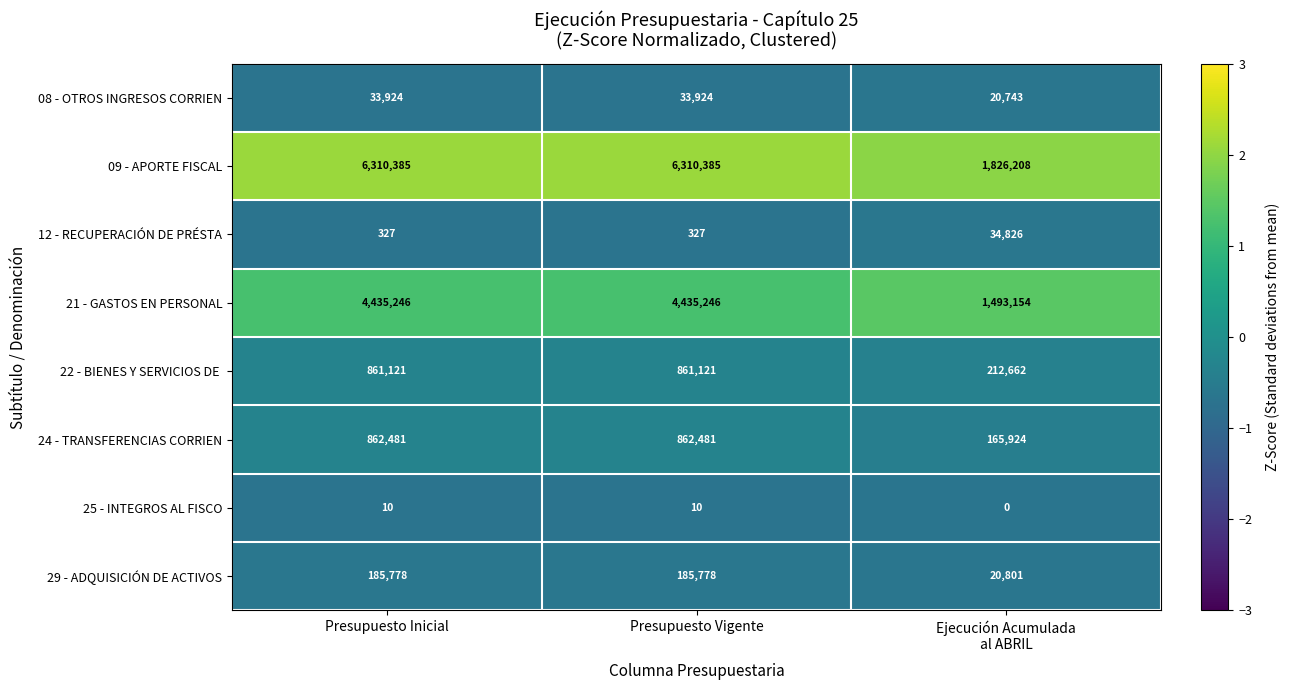

Count the 12 - RECUPERACIÓN DE PRÉSTA values in the range 327 to 34826.

3